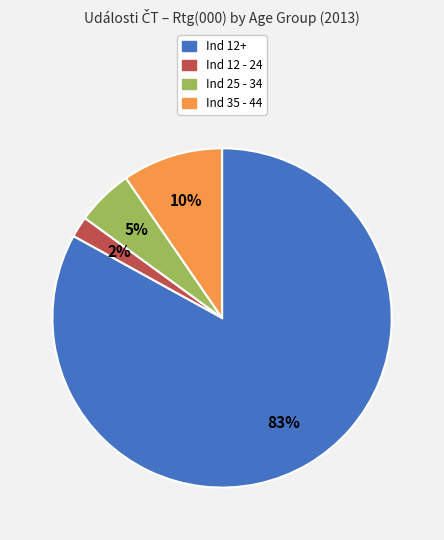

Which slice is the largest?

Ind 12+